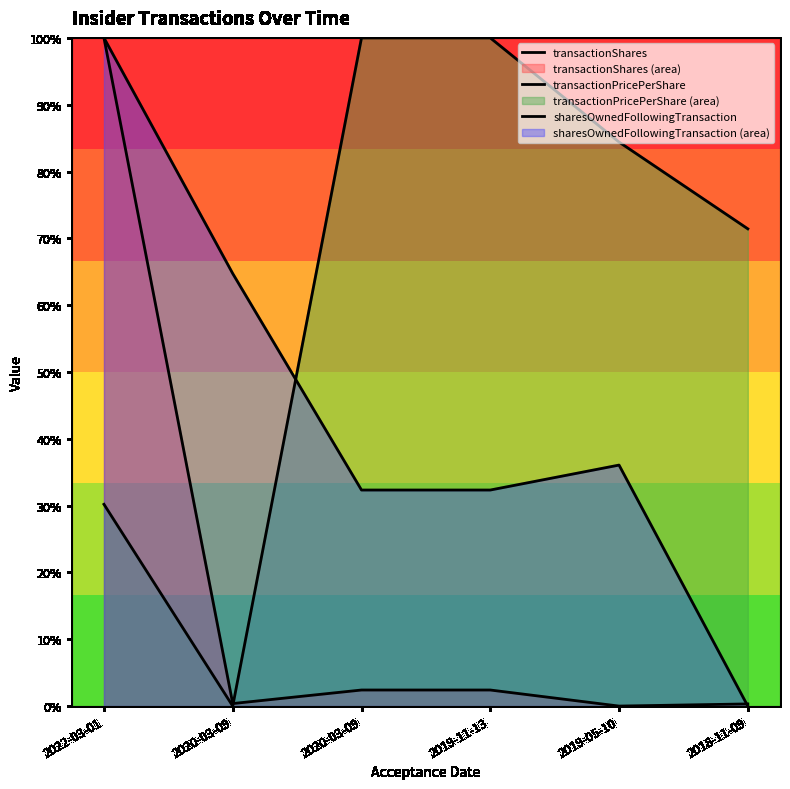

At which category does transactionShares reach its first local valley?

2020-03-09